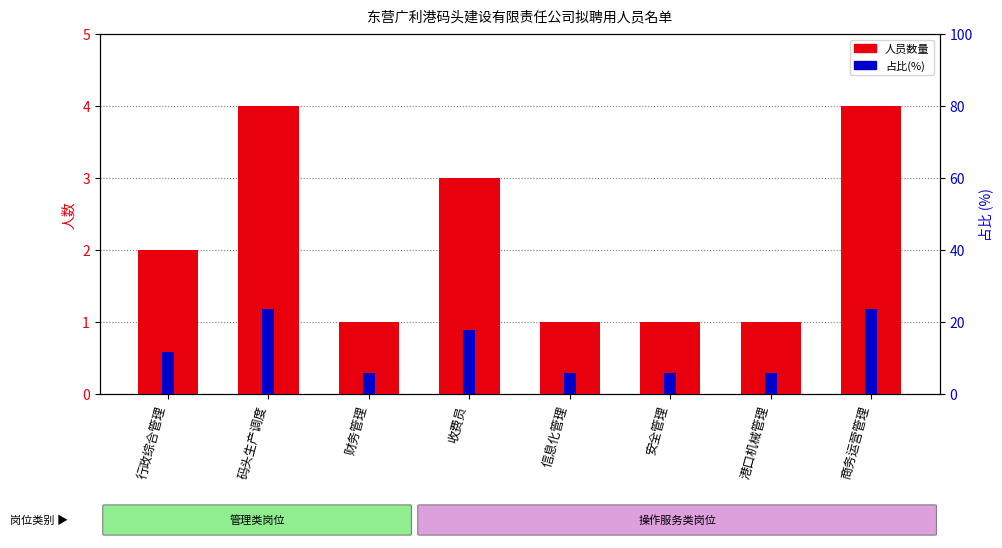

Does the chart contain stacked bars?

No